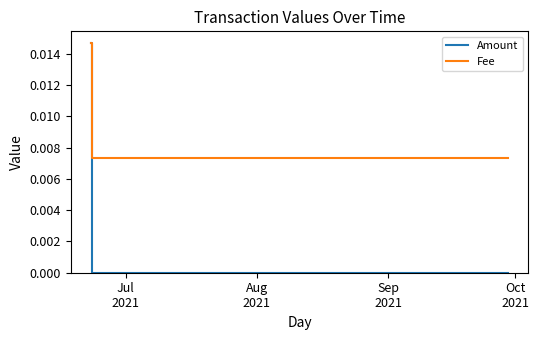

Which series has the widest spread of values?

Amount